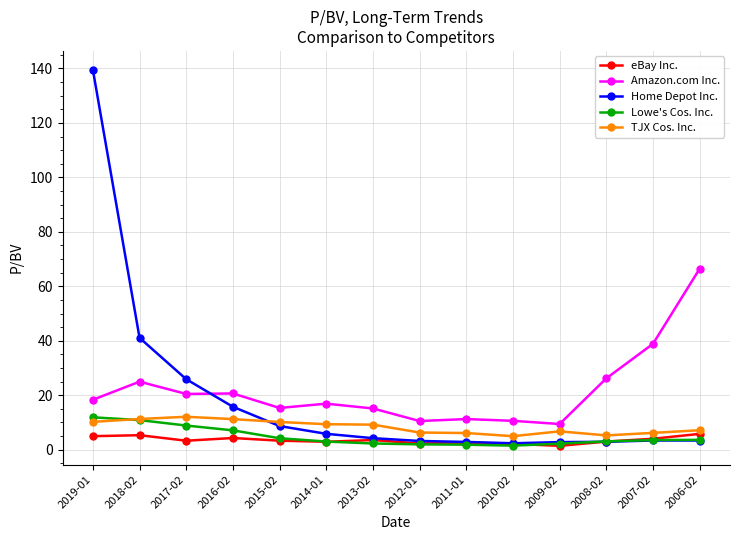

Where is Amazon.com Inc. nearest to the value 37?

2007-02